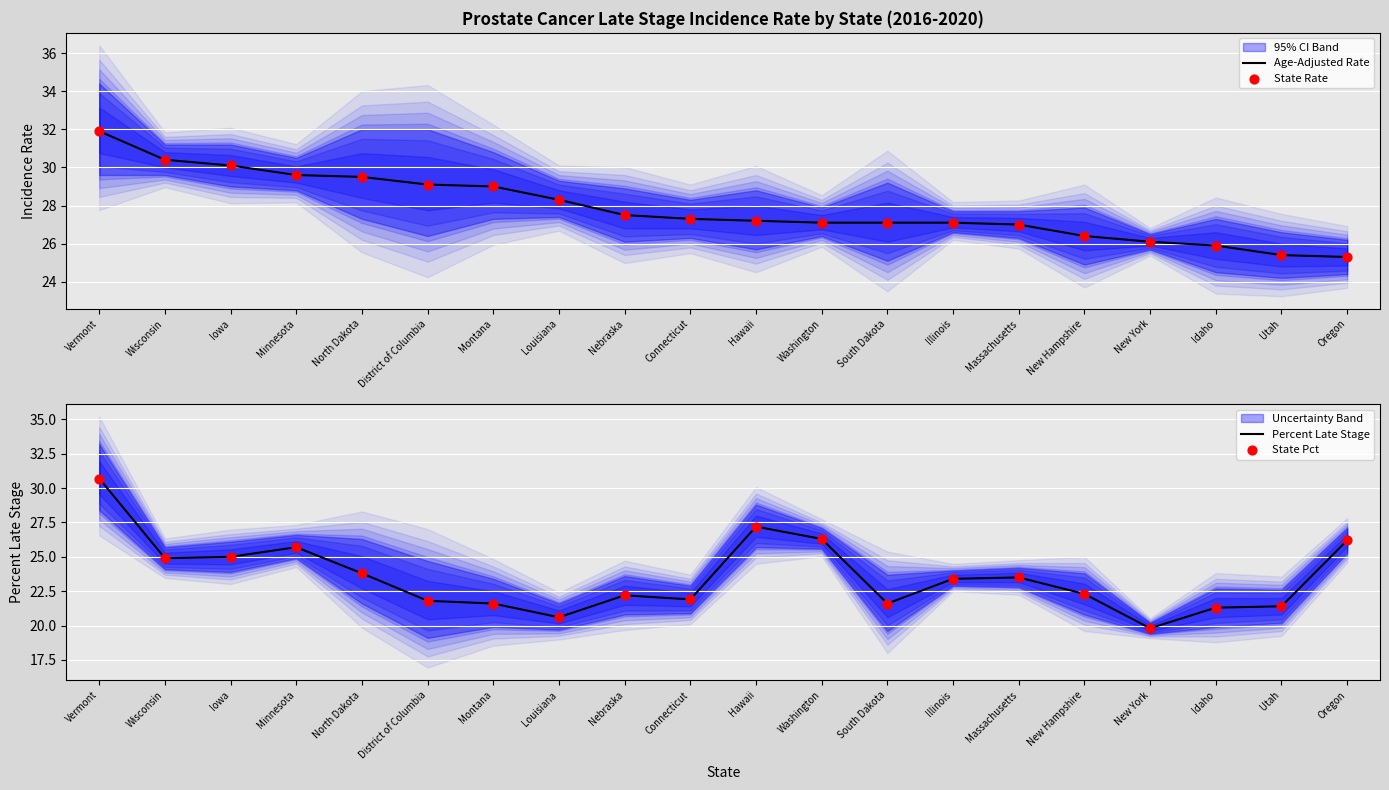

At how many categories does at least one series exceed 29?

6